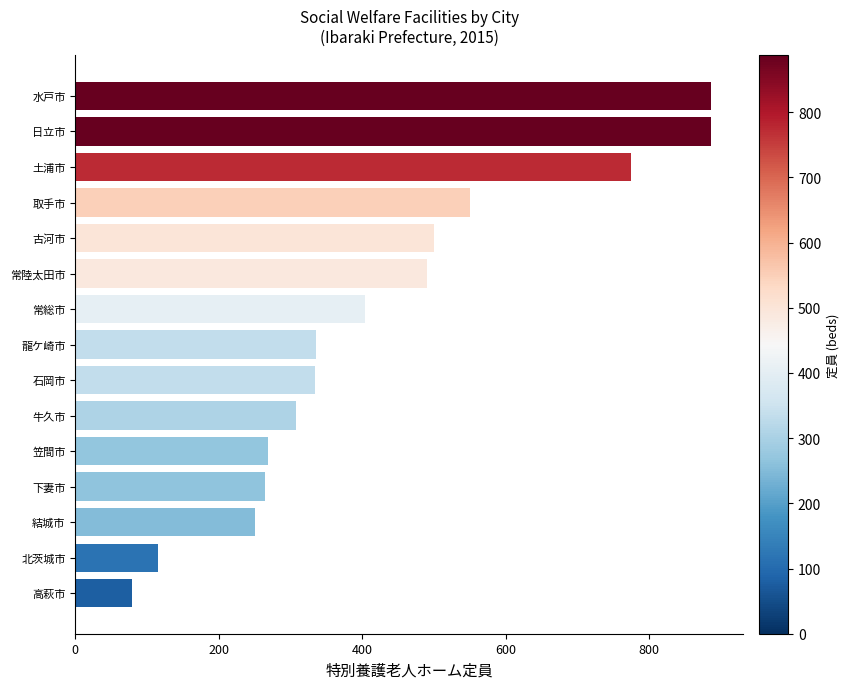

What is the approximate value at 笠間市, to the nearest 10?

270